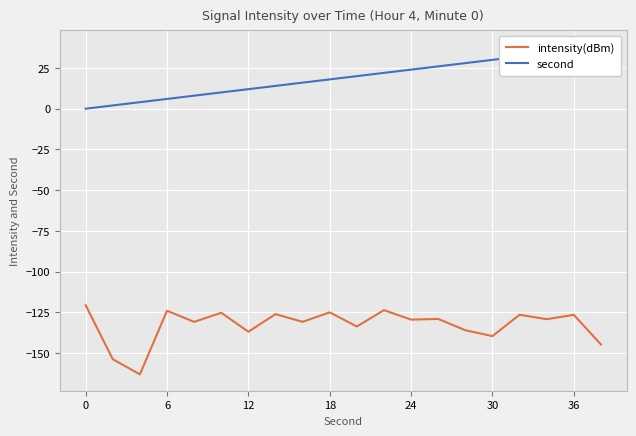

What is the value of the intensity(dBm) point at the 13th from the left?

-163.1